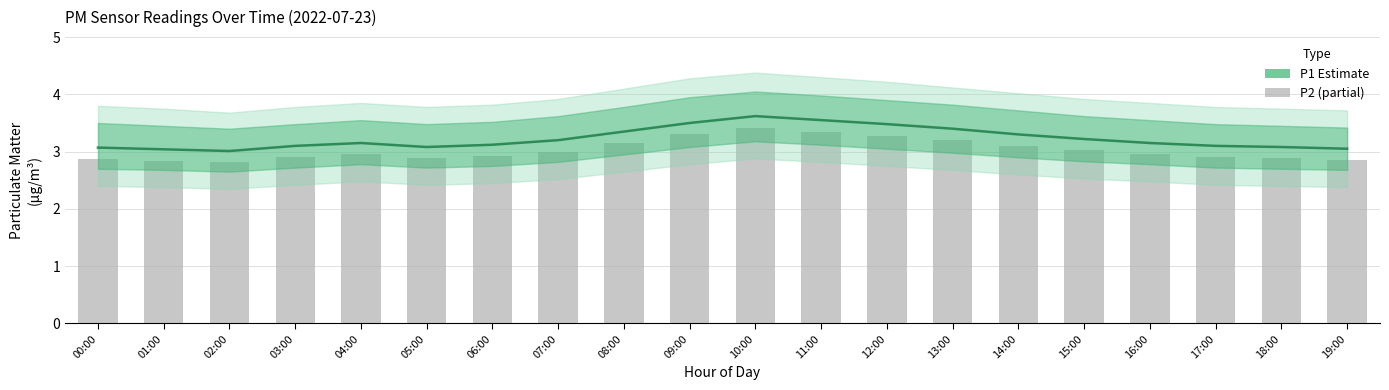

How many groups of bars are there?

20